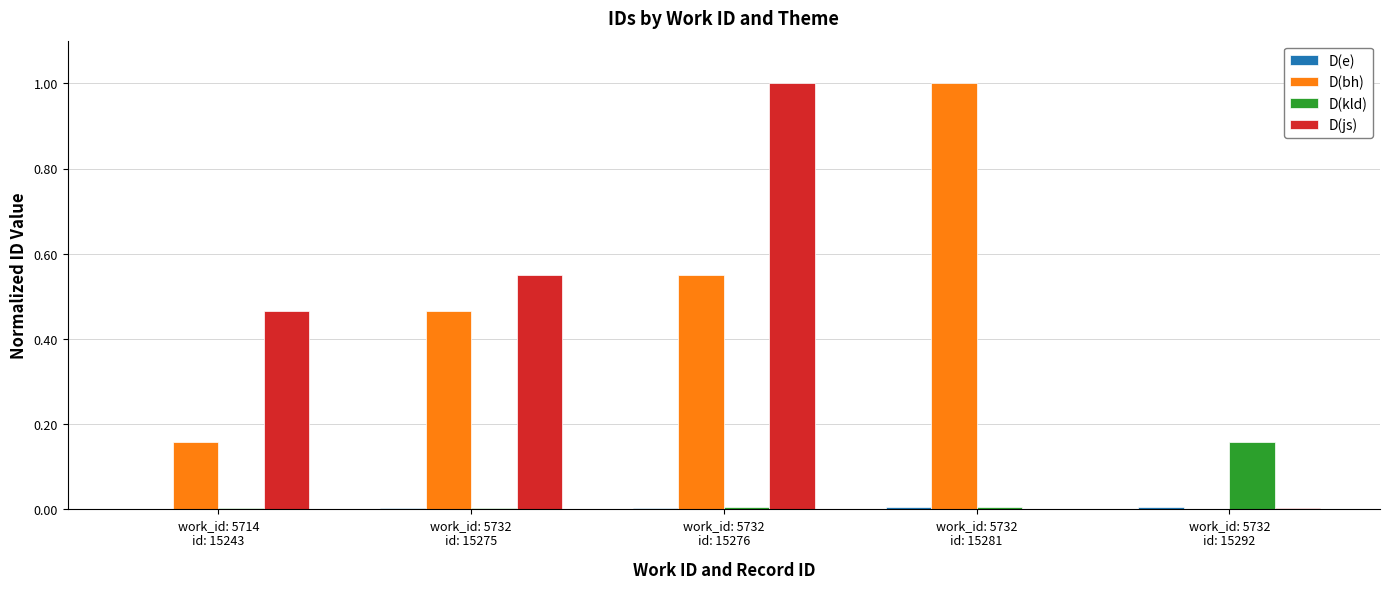

What is the greatest value displayed?

1.0